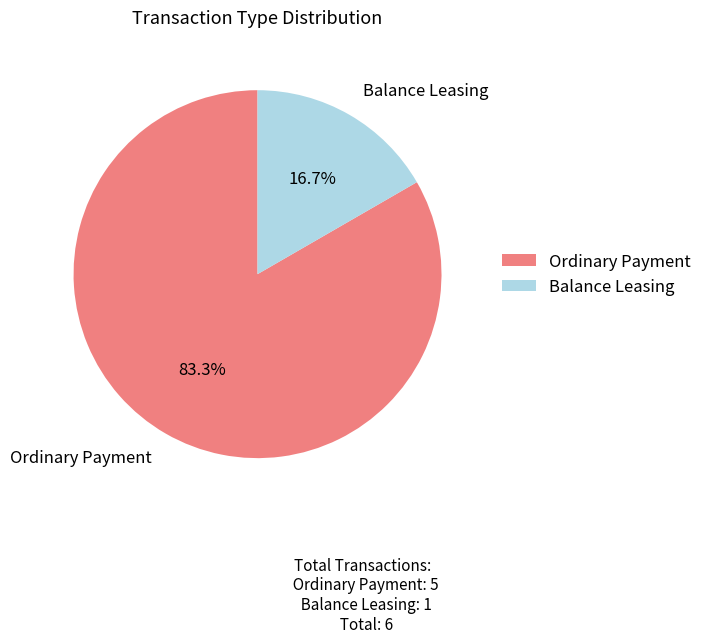

Which slice is the largest?

Ordinary Payment